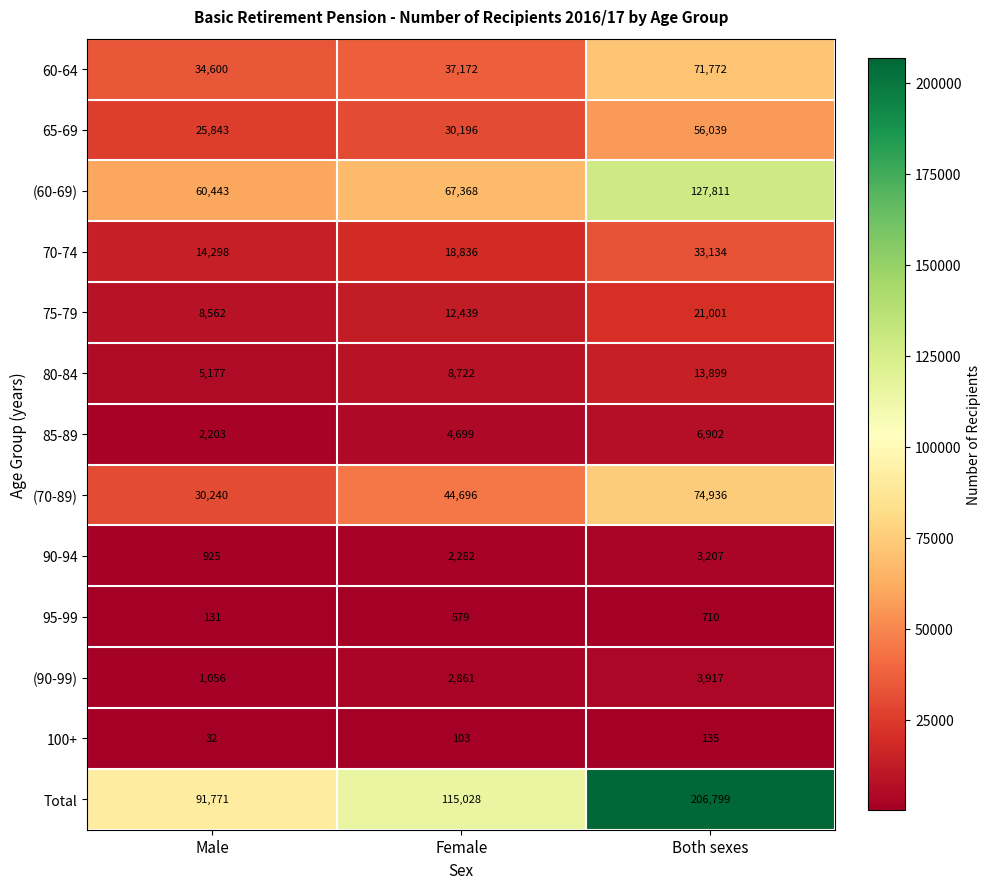

At which category is the sum across all series the highest?

Both sexes